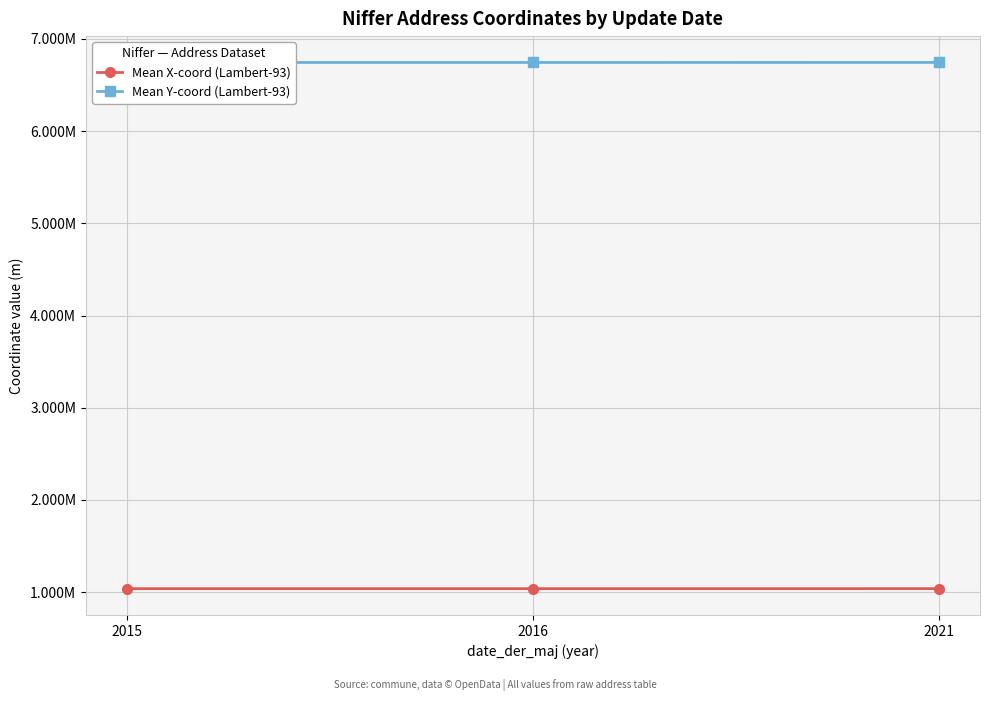

What is the sum of all Mean Y-coord (Lambert-93) values?

20233257.3